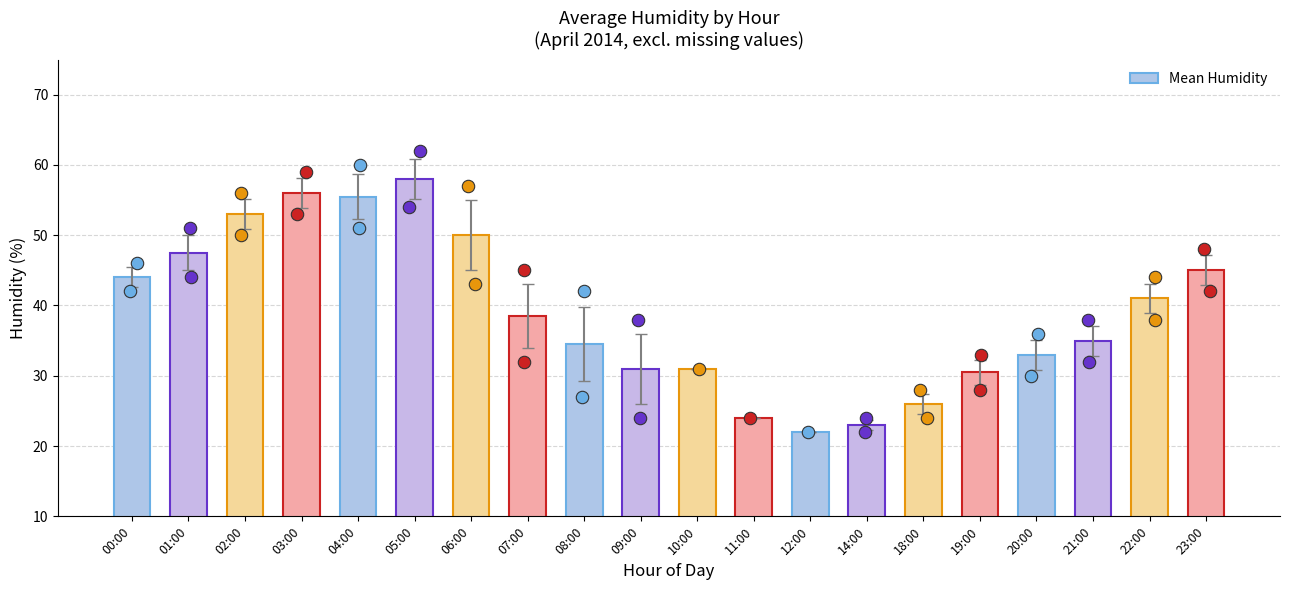

What is the change in value from 00:00 to 12:00?

-22.0